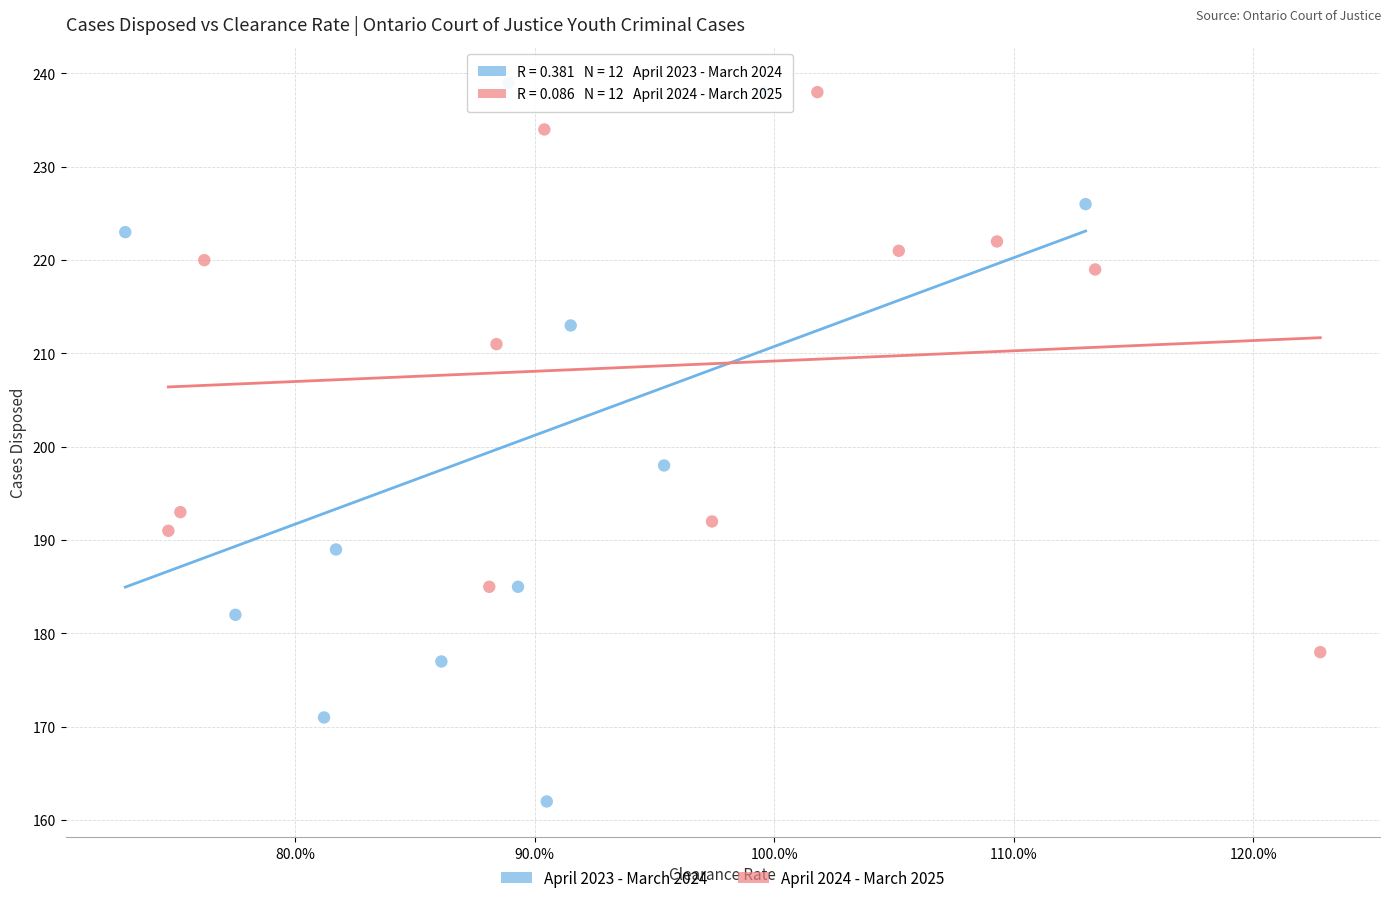

Which series reaches the minimum Y coordinate?

April 2023 - March 2024